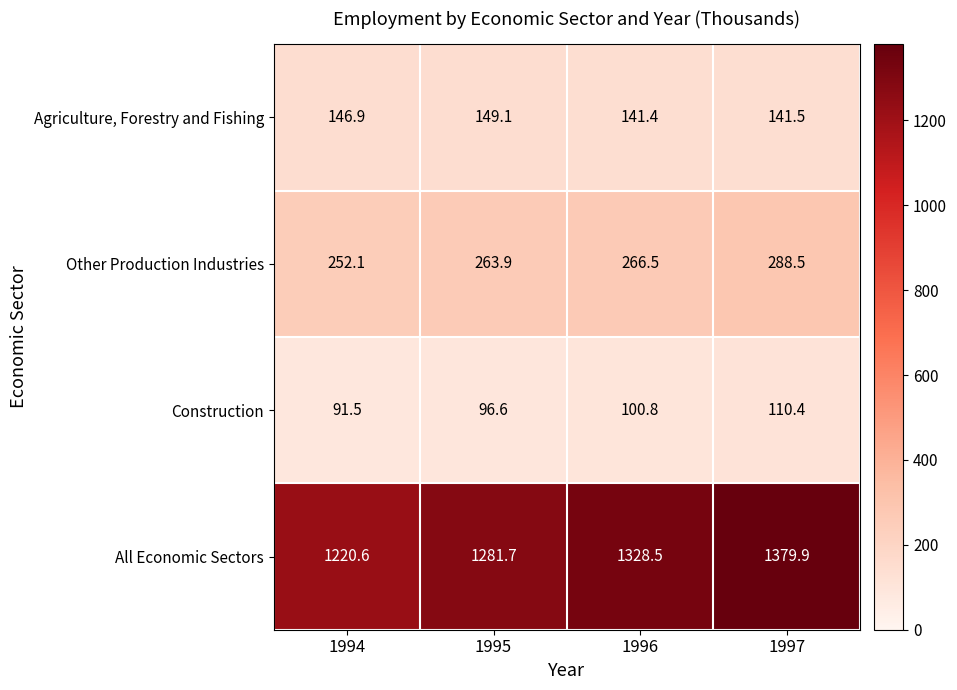

What is the greatest value displayed?

1379.9